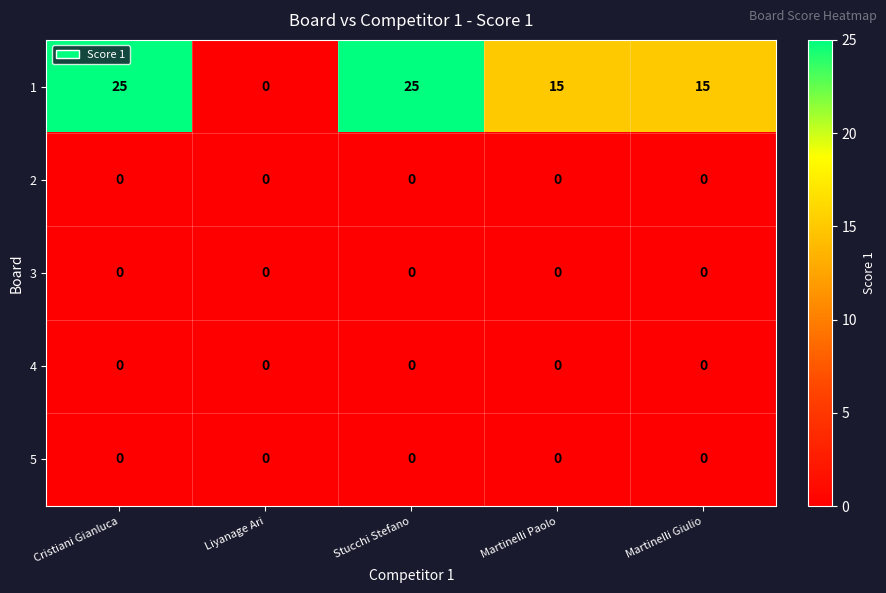

What is the total value across all series at Martinelli Giulio?

15